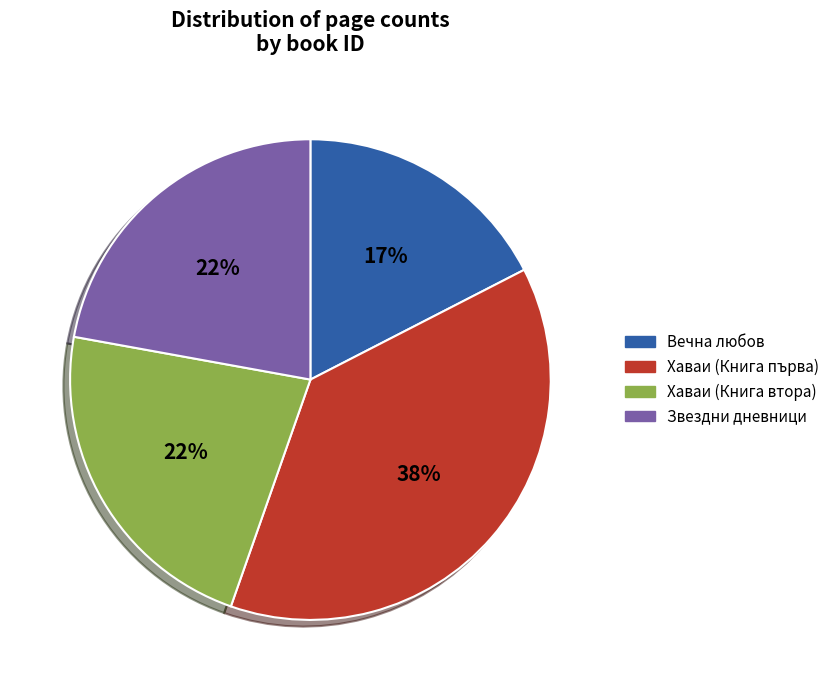

The Хаваи (Книга първа) slice represents 38% of the pie. True or false?

True